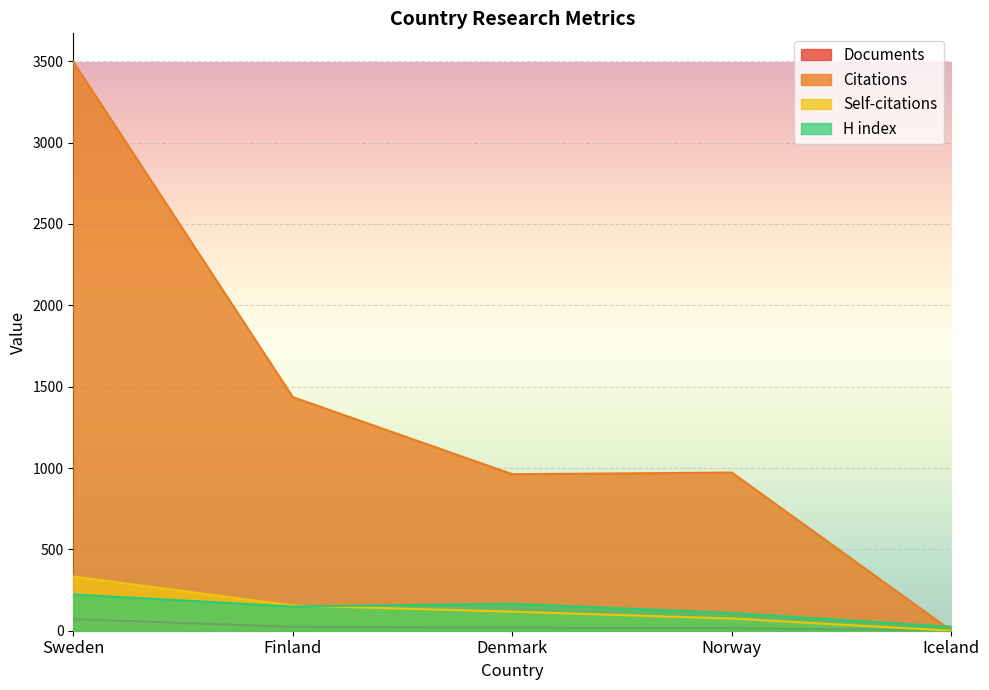

In Citations, how many points are lower than both neighbors (excluding endpoints)?

1